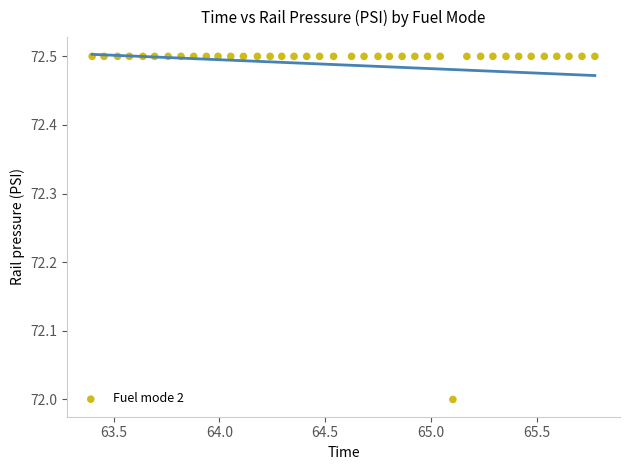

What is the range of X values (max minus min)?

2.4